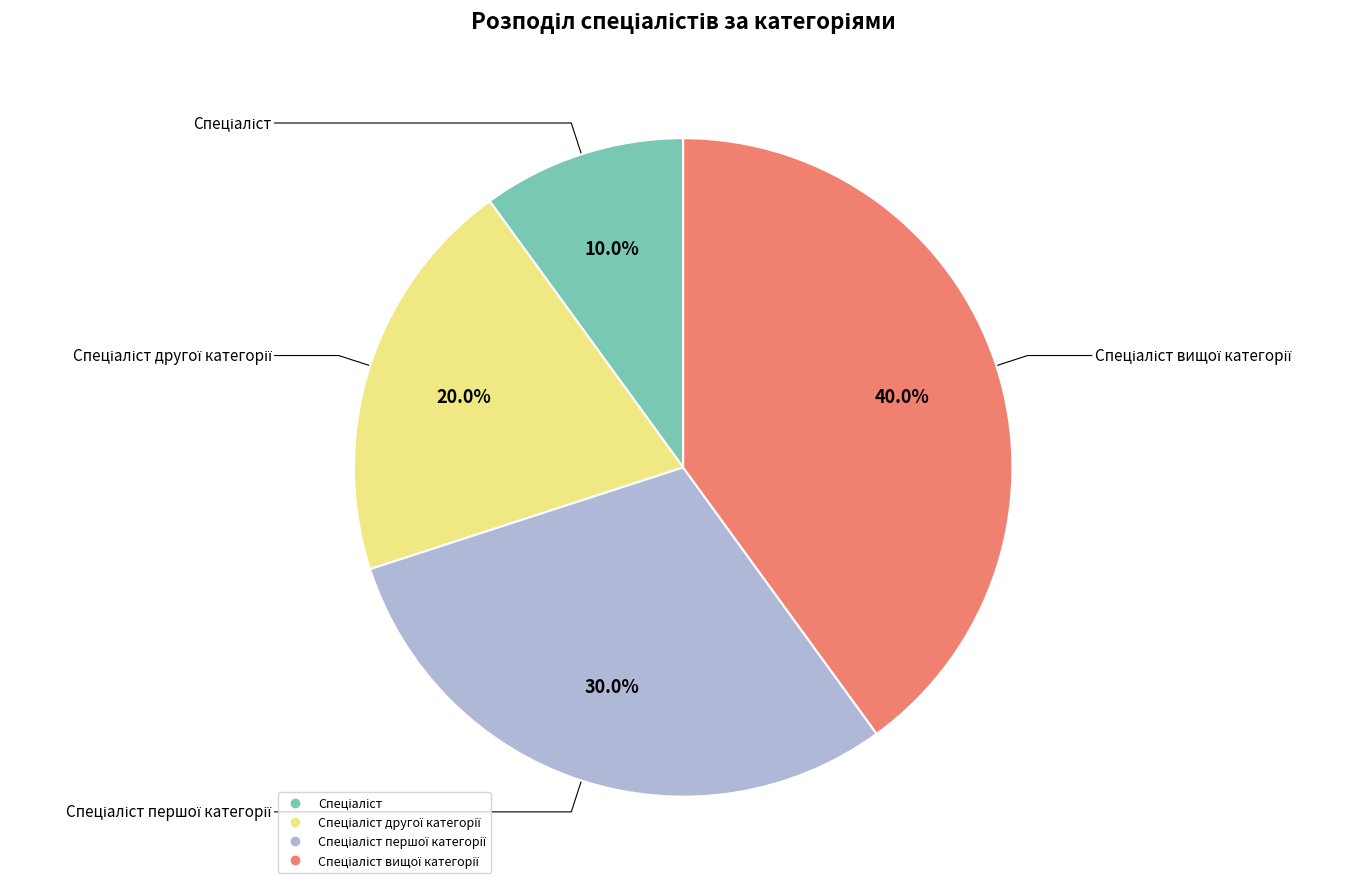

Is there any slice that represents more than half of the pie?

No